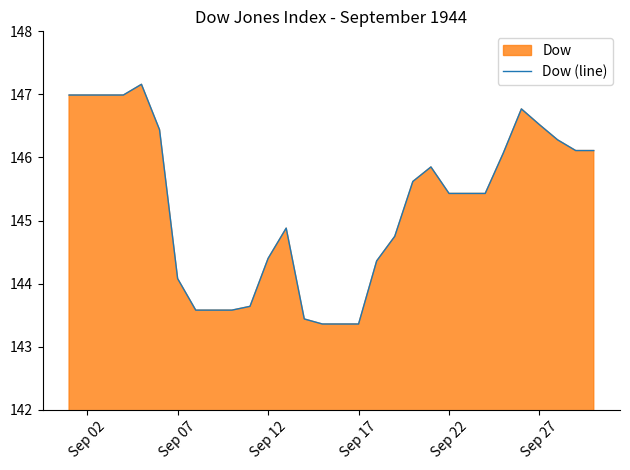

What is the maximum value shown in the chart?

147.2